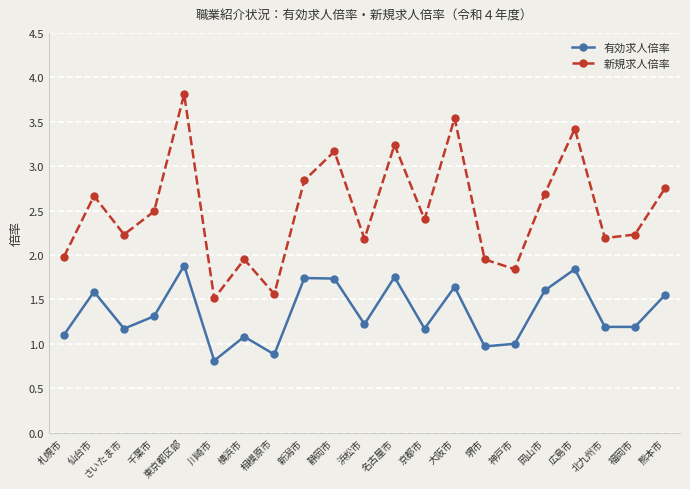

Which series has the largest range (max minus min)?

新規求人倍率